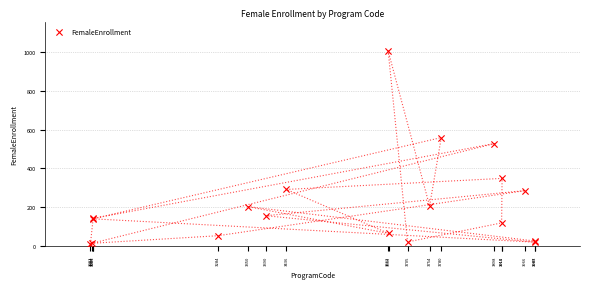

What Y value in the scatter plot is closest to 508?

528